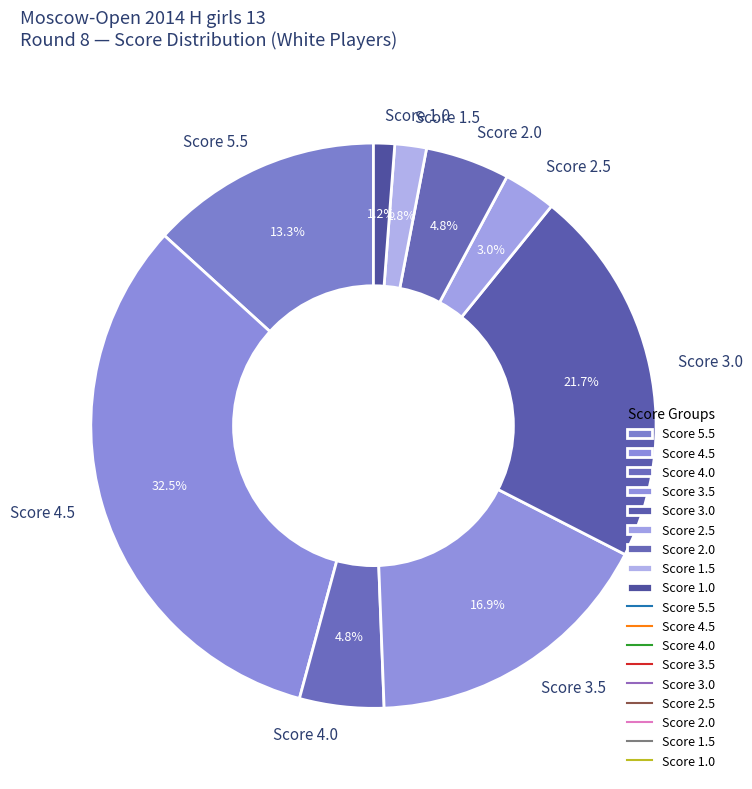

How many segments does this pie chart have?

9